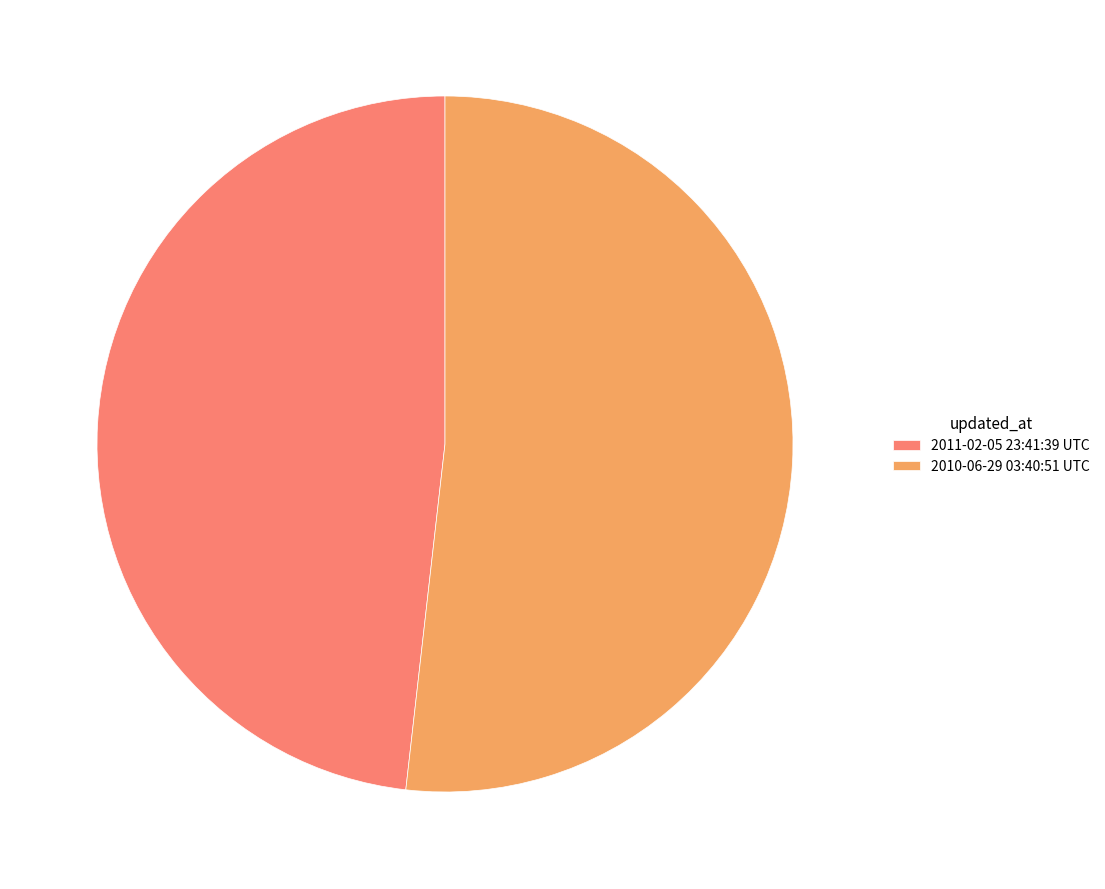

How many segments does this pie chart have?

2